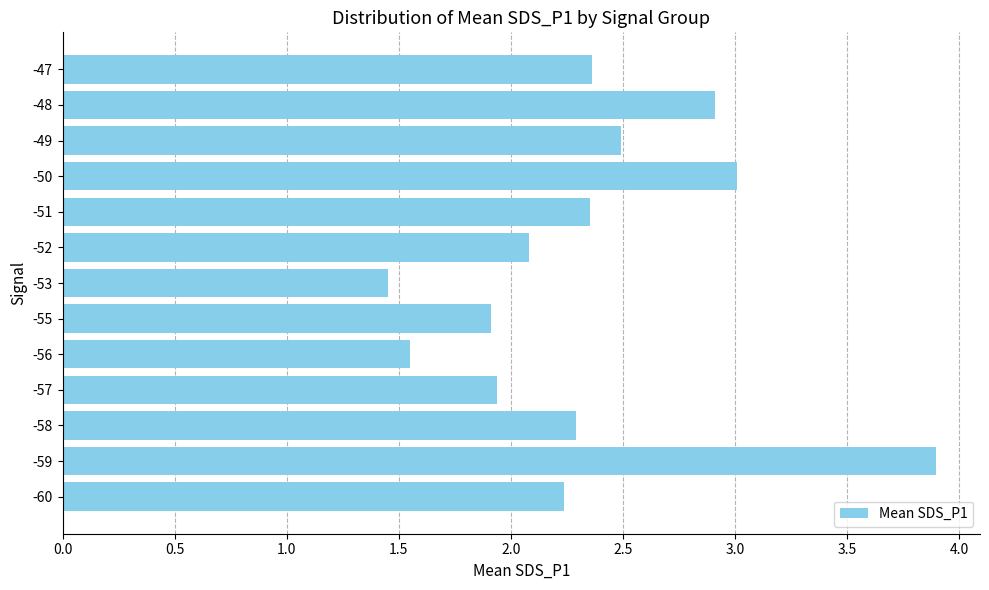

Between -52 and -50, which is larger?

-50